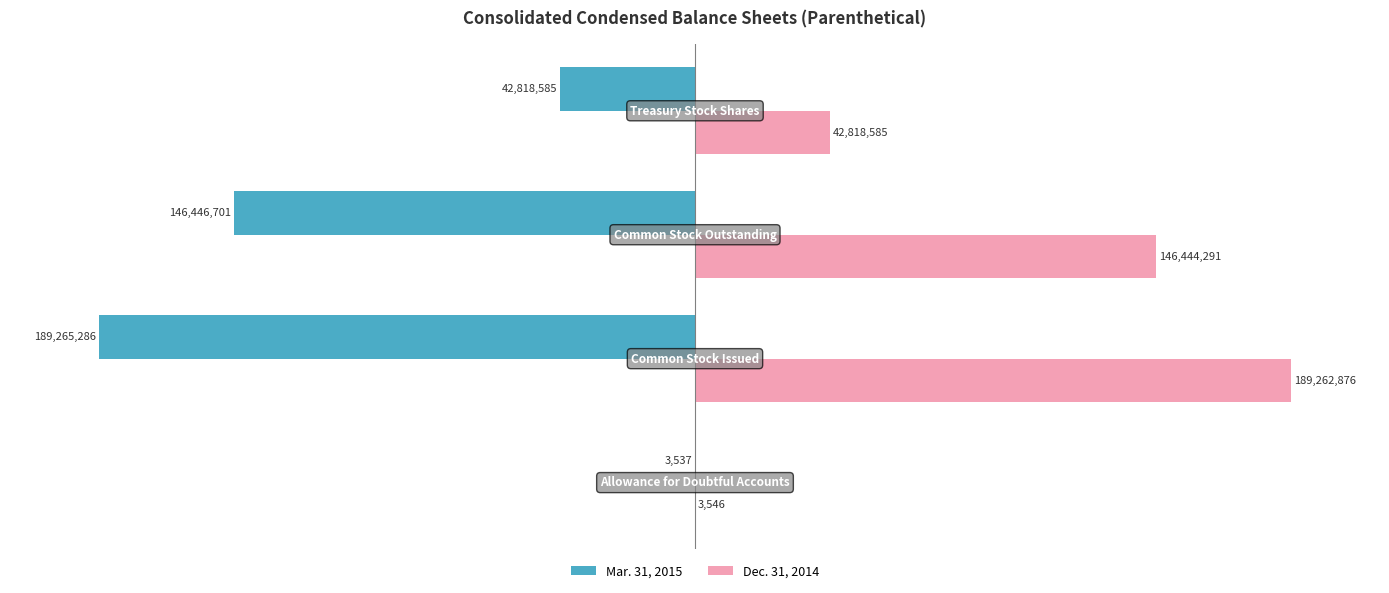

List the series in order of their peak value, highest first.

Dec. 31, 2014, Mar. 31, 2015